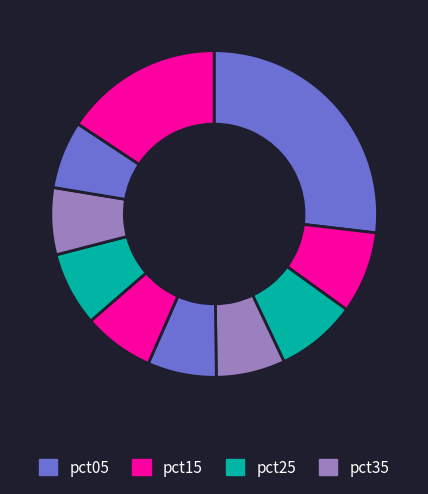

Count the number of slices in the pie.

10